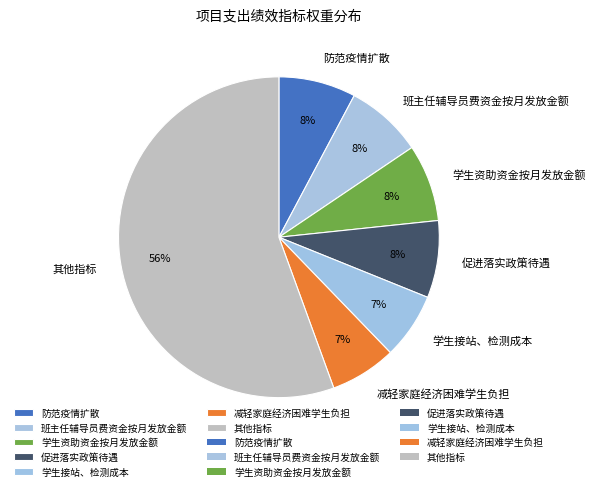

To the nearest percent, what percentage of the pie is 学生接站、检测成本?

7%